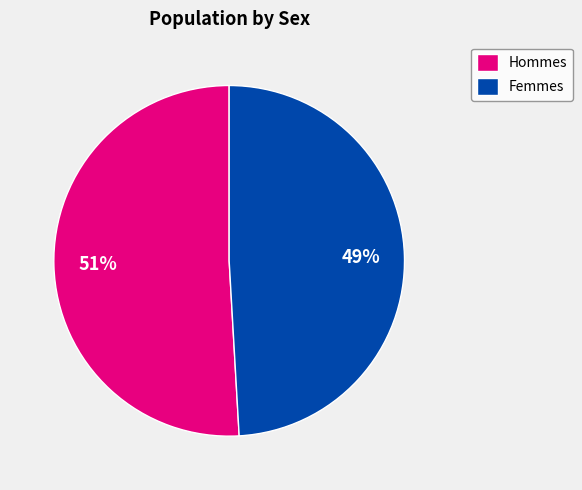

What is the largest slice in the pie chart?

Hommes